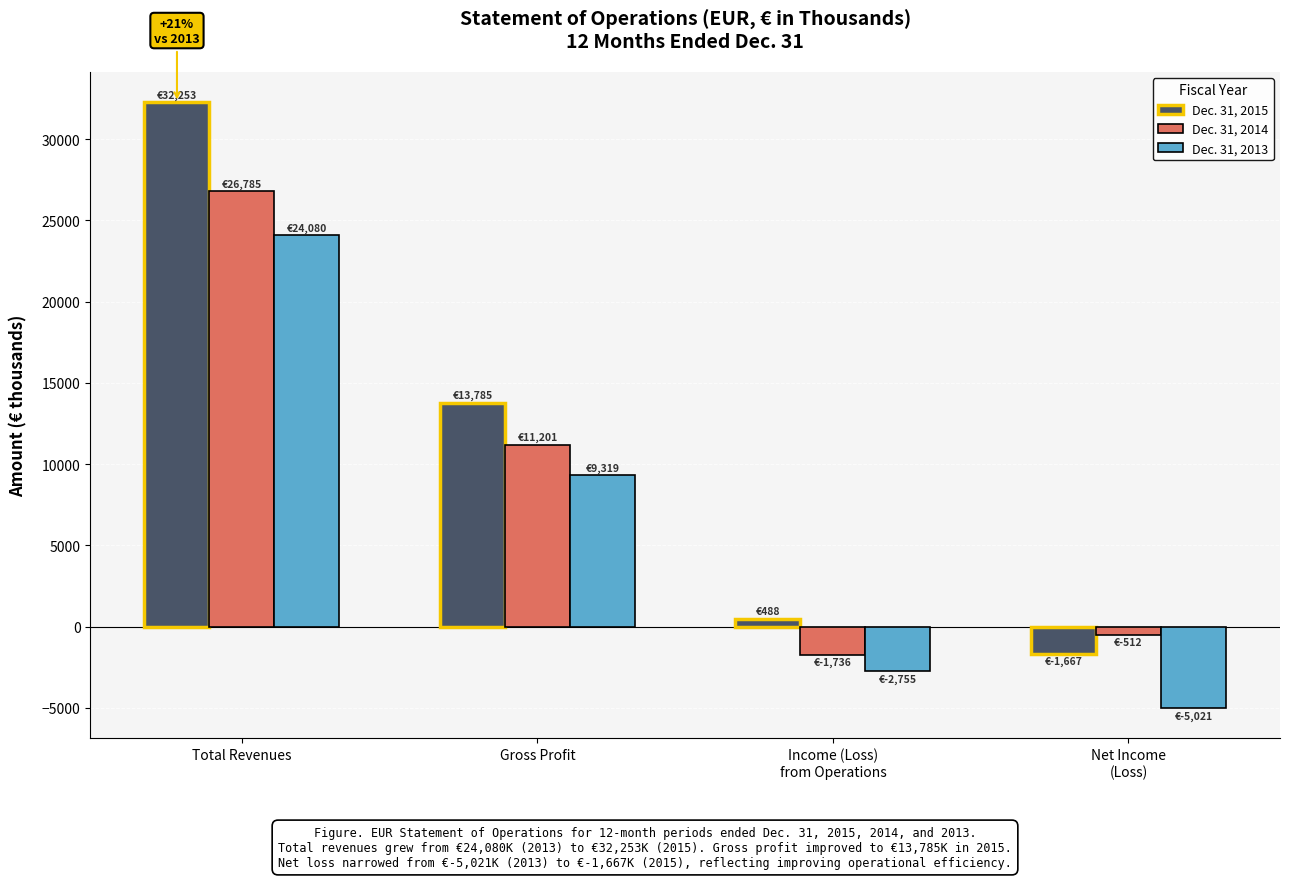

Where does the Dec. 31, 2013 series first go above 9319?

Total Revenues